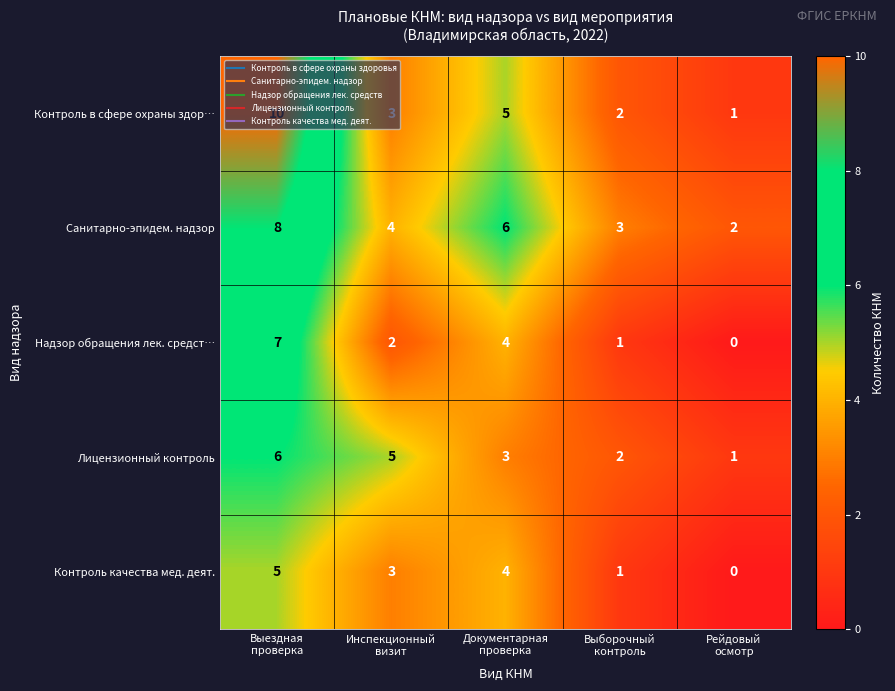

Count the Надзор обращения лек. средст… values in the range 1 to 4.

3